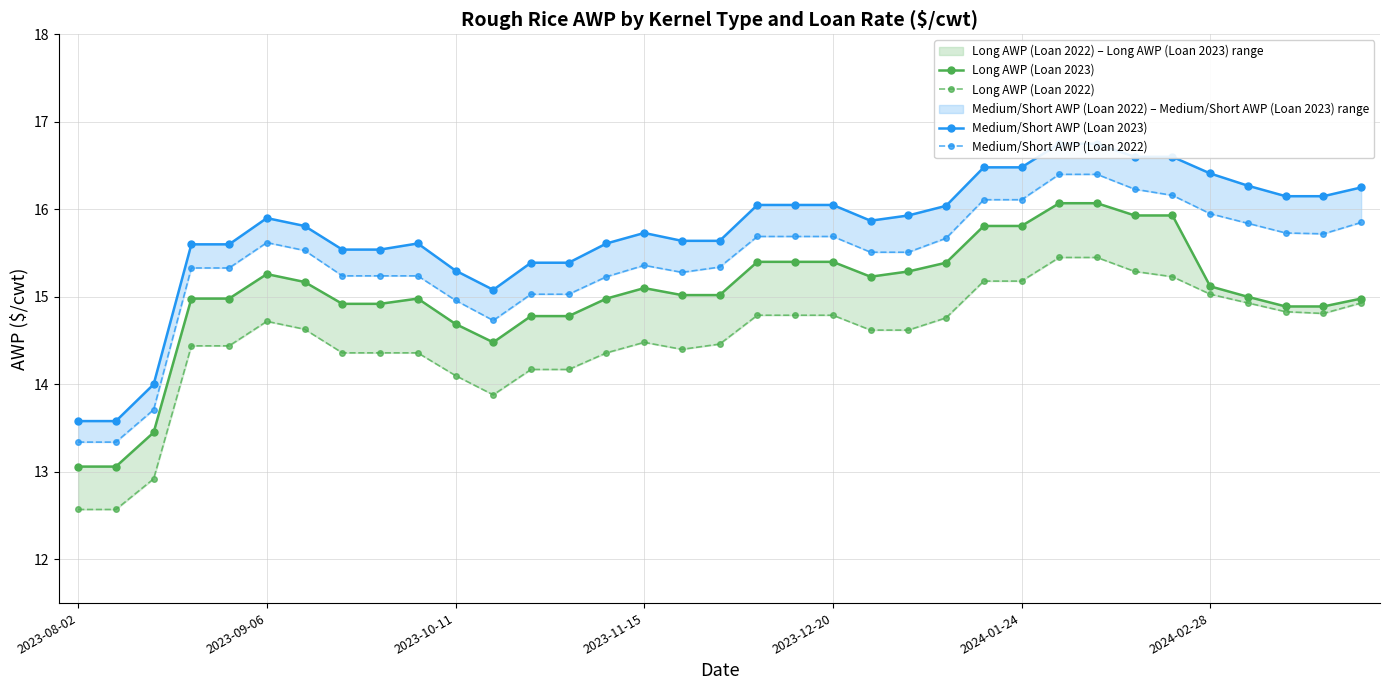

In Medium/Short AWP (Loan 2023), how many points are higher than both neighbors (excluding endpoints)?

3